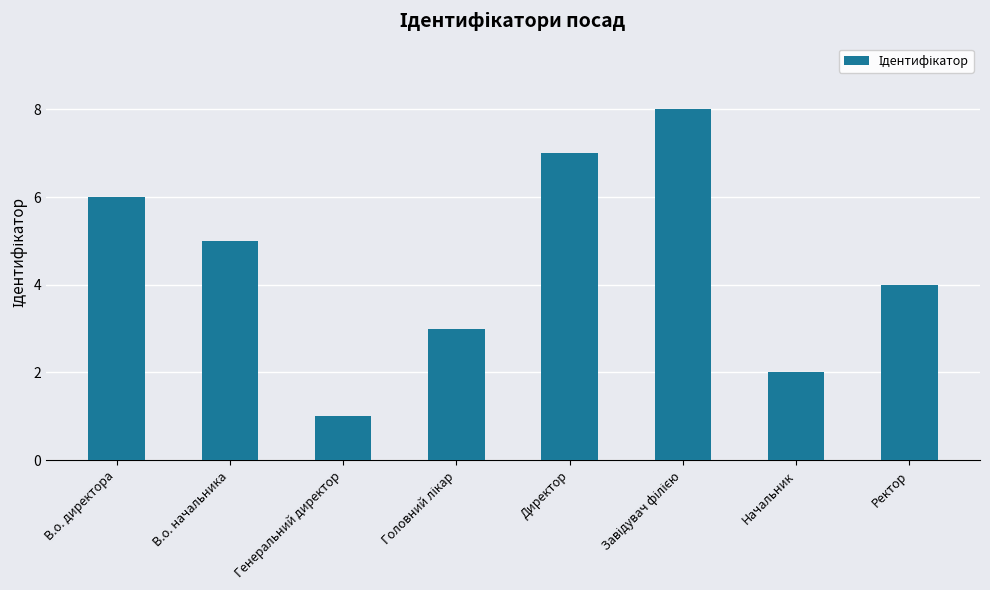

What is the smallest value displayed?

1